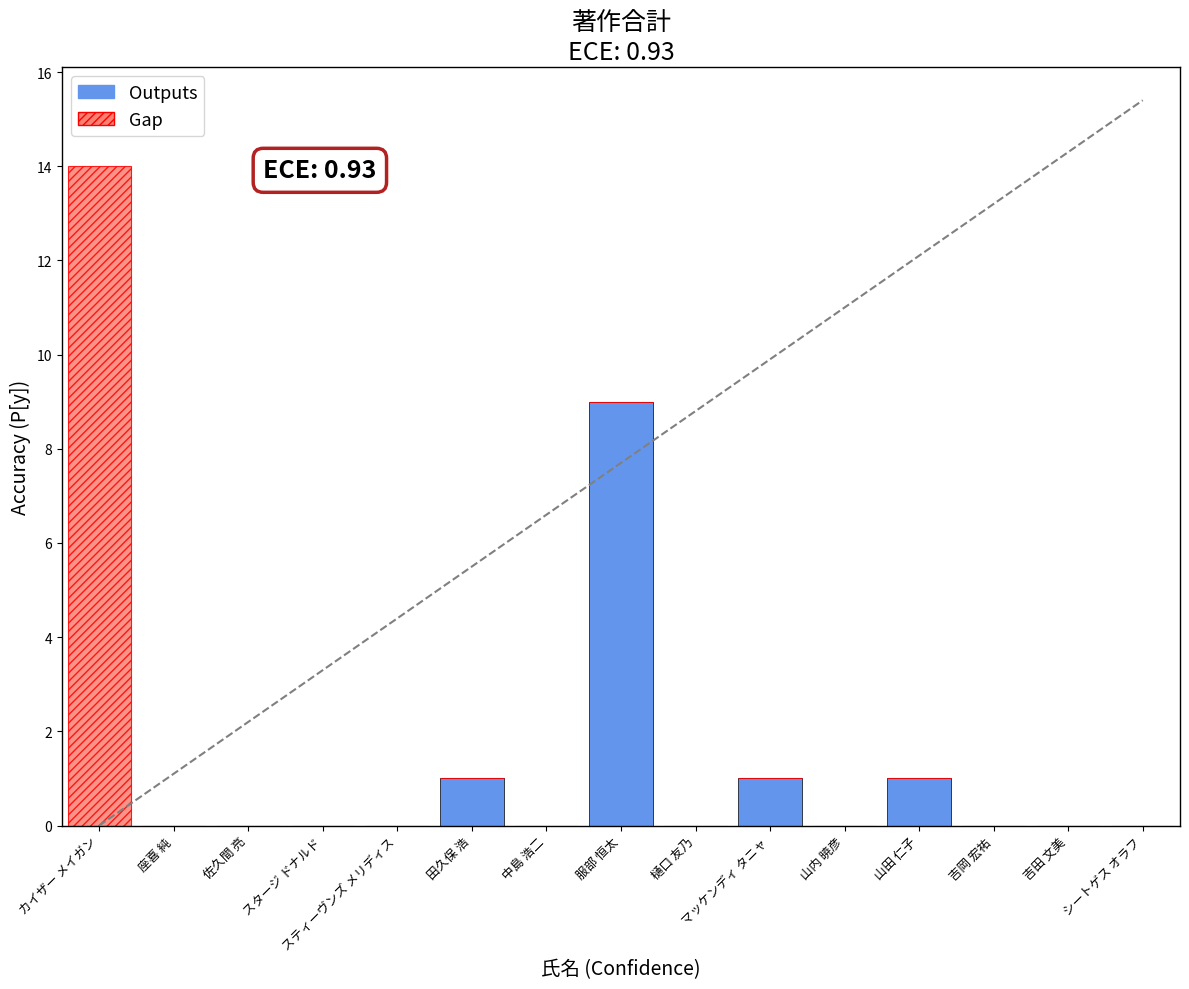

Are the bars horizontal?

No